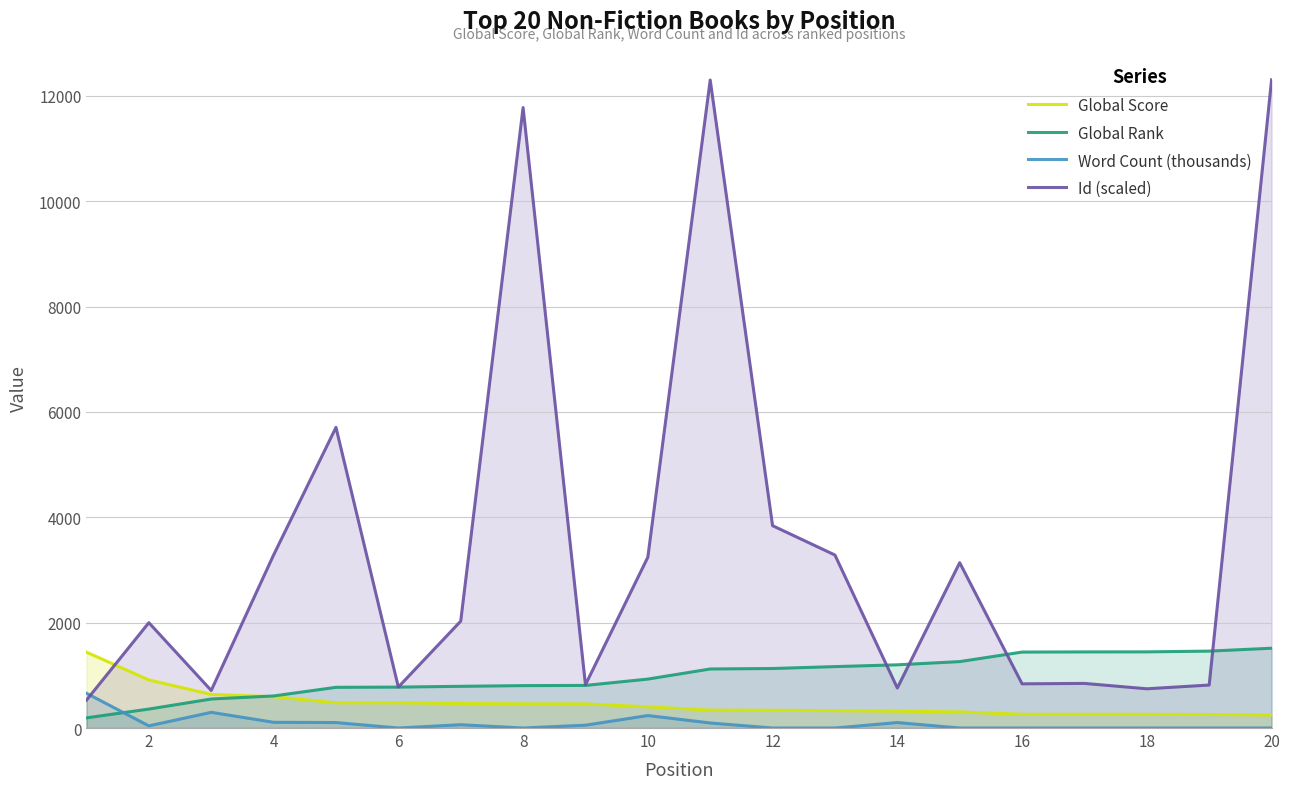

How many categories are shown in the chart?

20